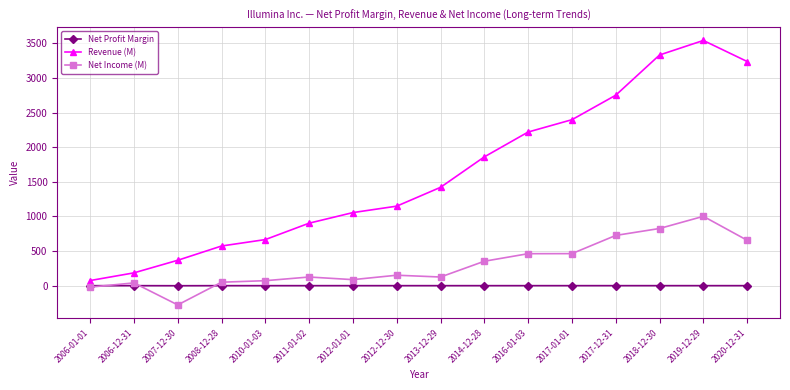

At which category is the sum across all series the highest?

2019-12-29